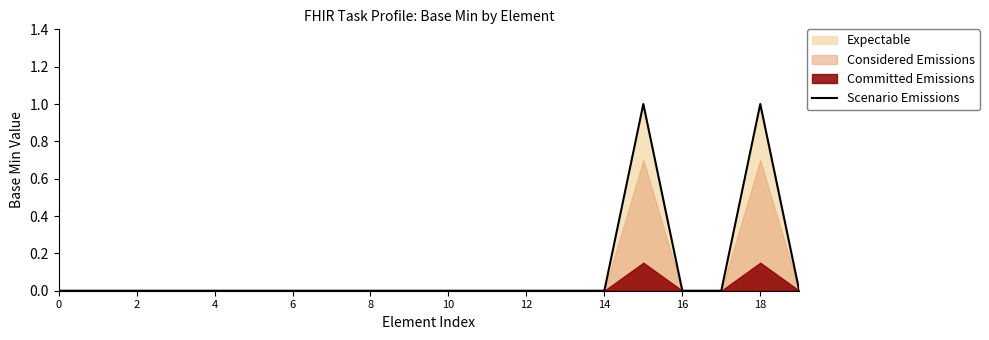

How many interior local peaks (higher than both neighbors) does the data have?

2